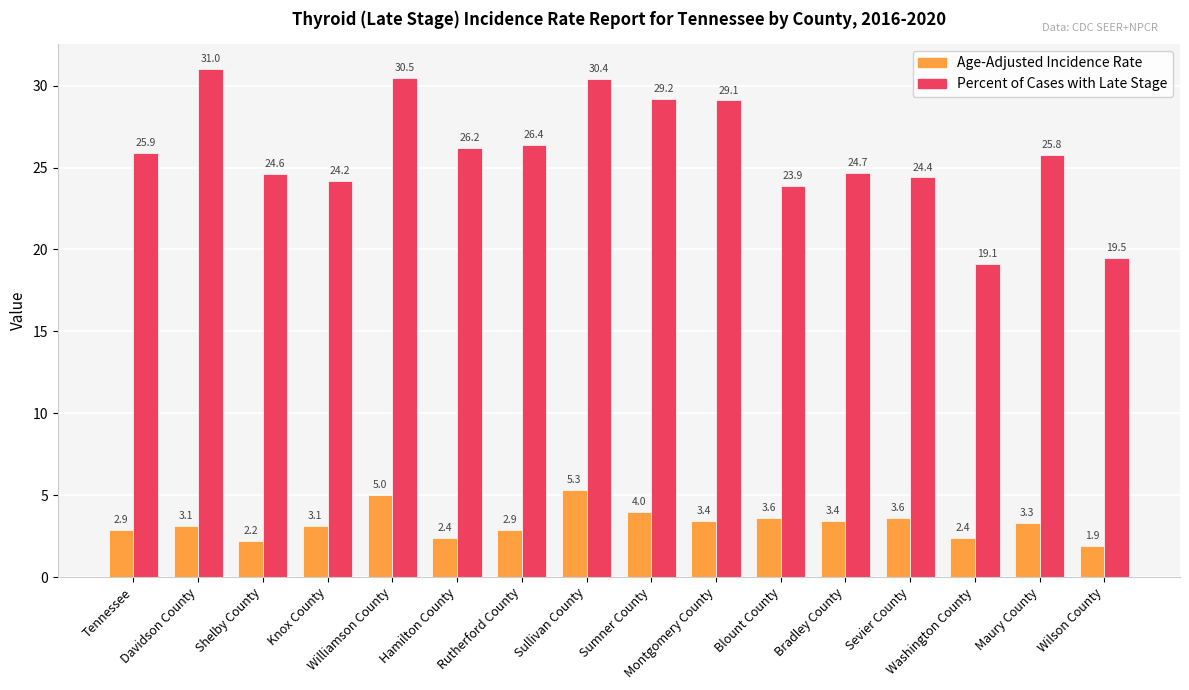

What is the value of the Age-Adjusted Incidence Rate bar at the 5th from the left?

5.0